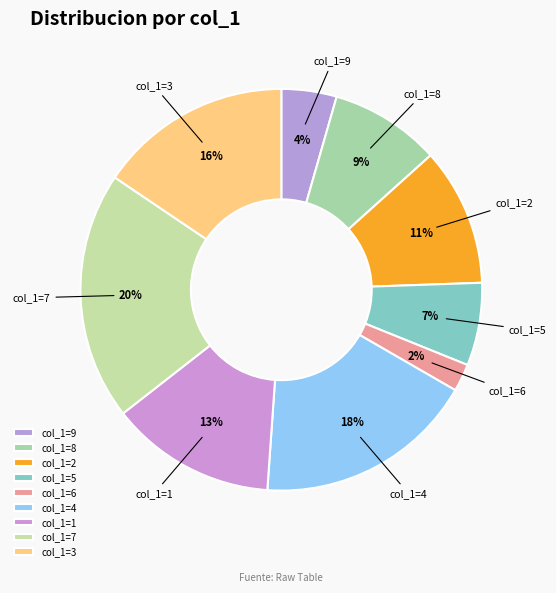

Combined, do col_1=2 and col_1=8 account for over 50%?

No